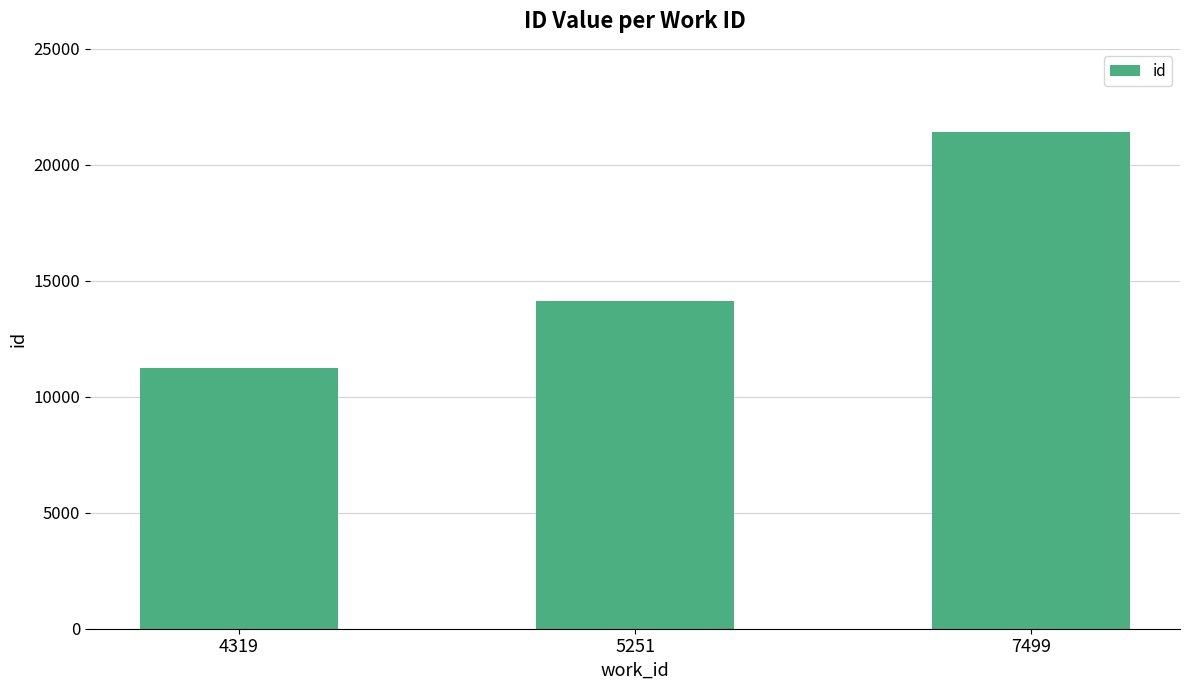

What is the greatest value displayed?

21408